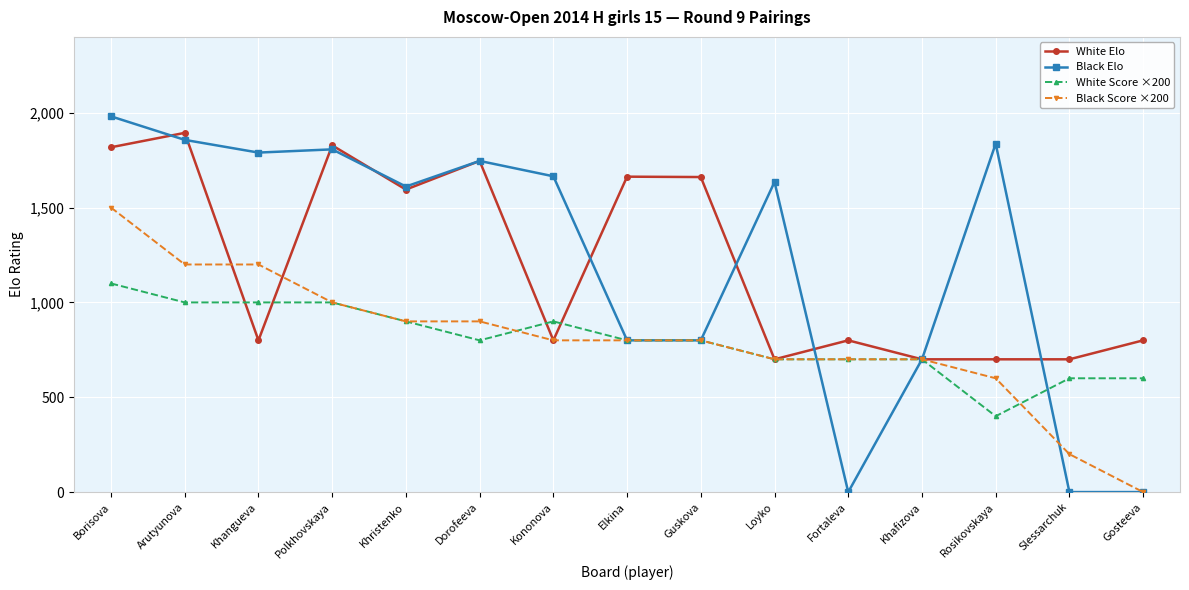

What is the sum of the White Score ×200 values at Kononova and Rosikovskaya?

1300